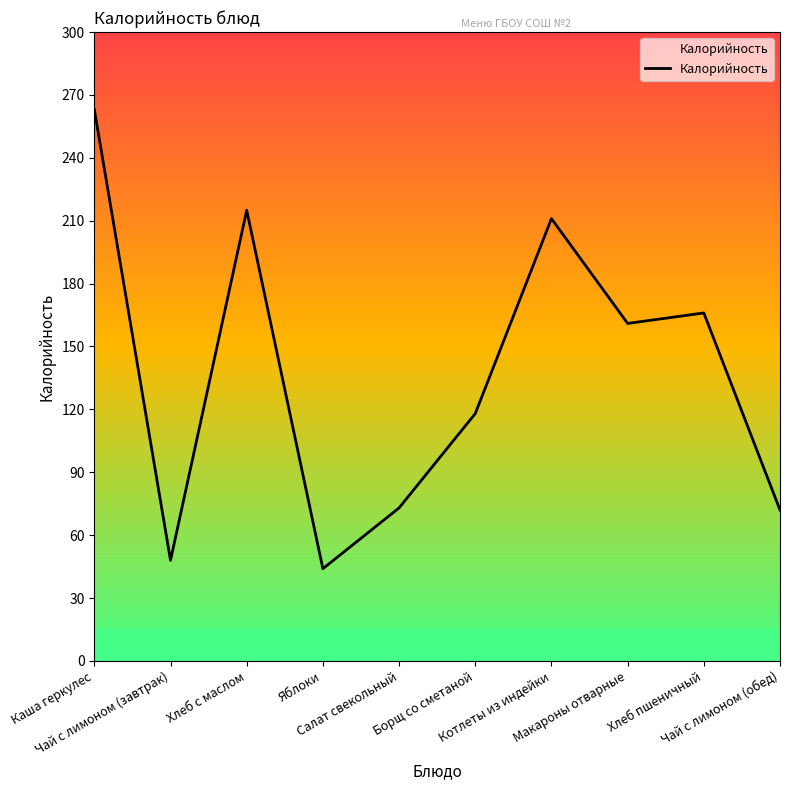

What value does the data have at Котлеты из индейки?

211